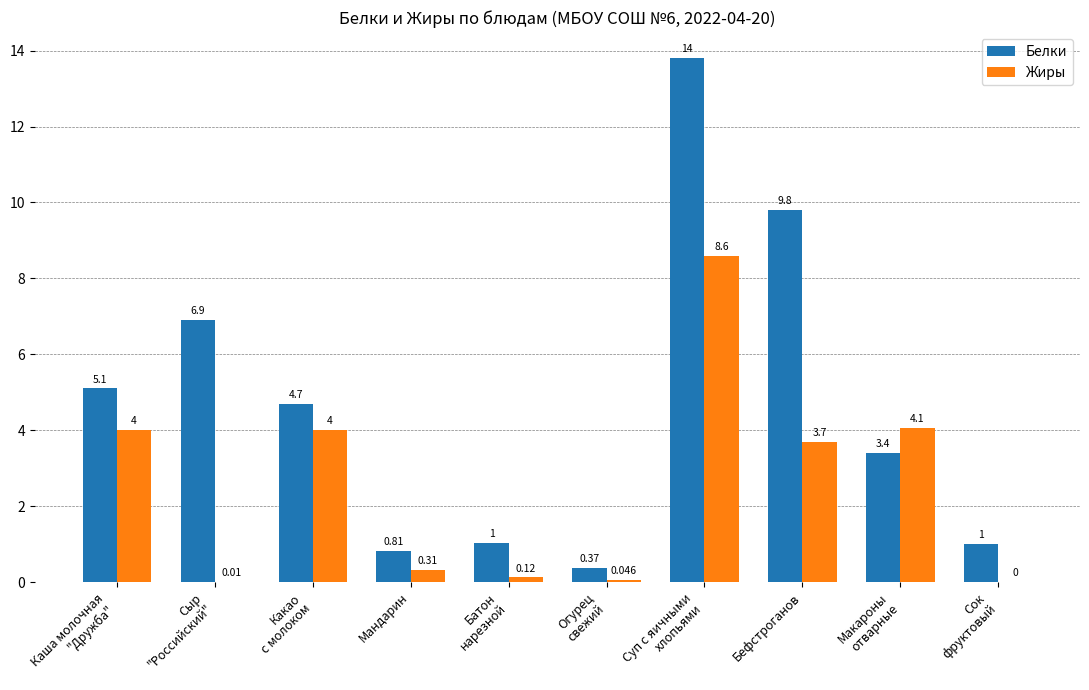

How many data points does each series have?

10